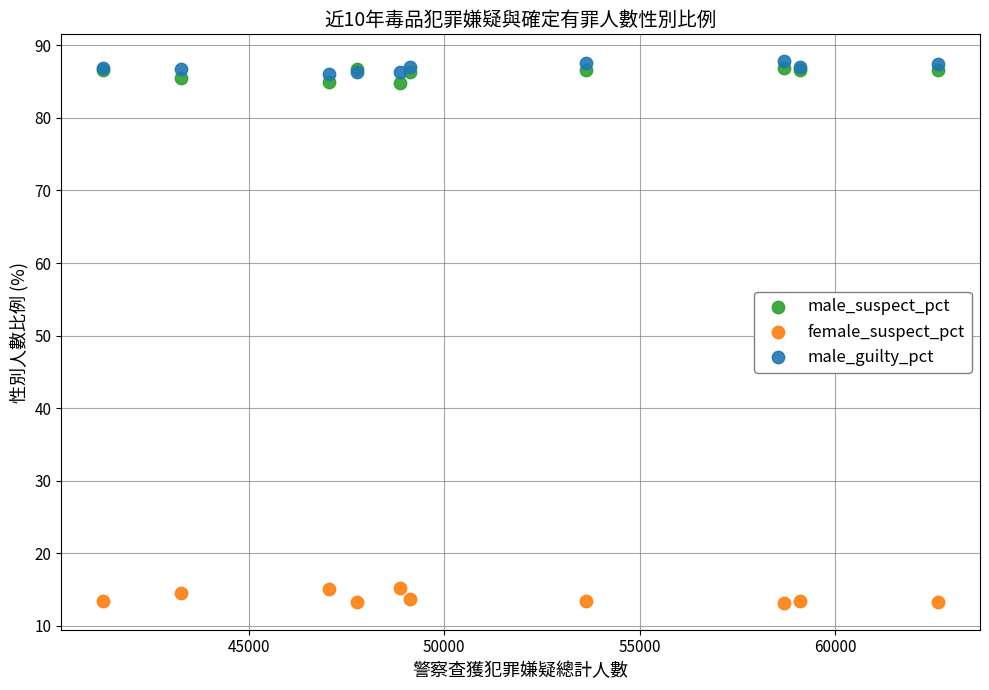

Which series reaches the minimum Y coordinate?

female_suspect_pct